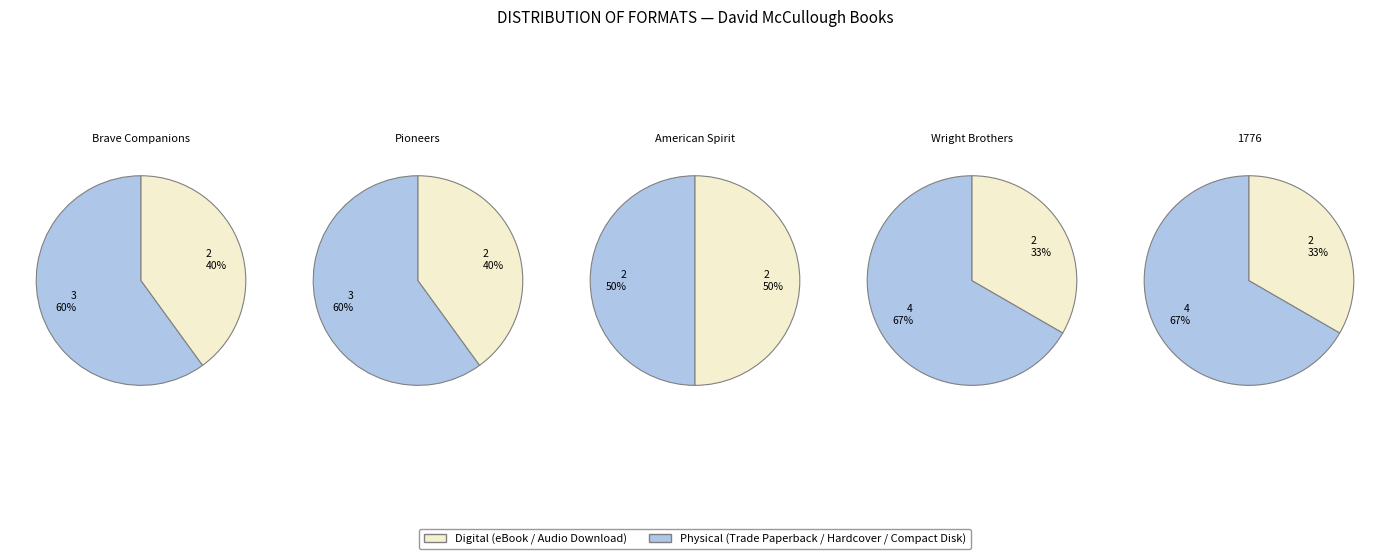

To the nearest percent, what portion does Audio Download represent?

21%